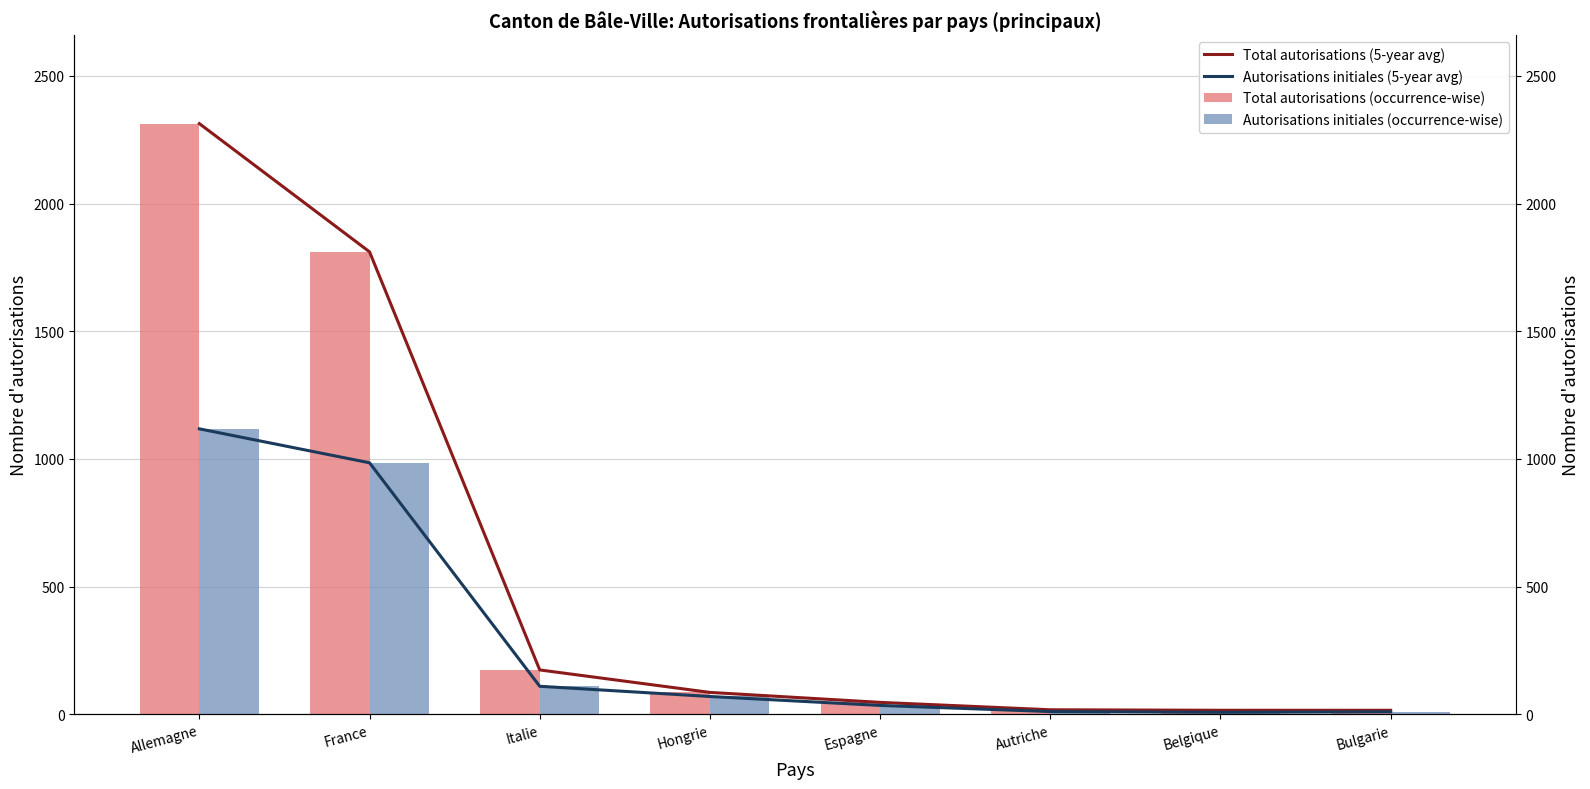

The Autorisations initiales (occurrence-wise) series shows 4 at Belgique. True or false?

False